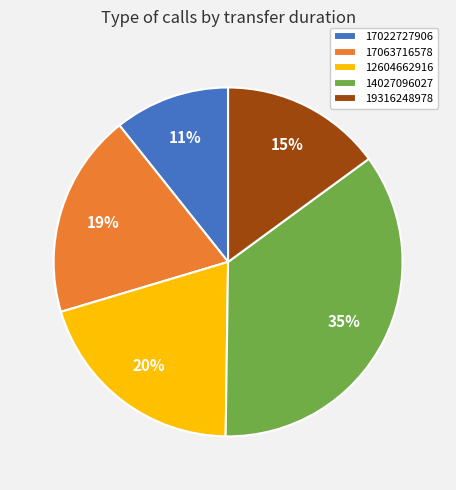

To the nearest percent, what is the difference between the 17063716578 and 12604662916 slice percentages?

1%